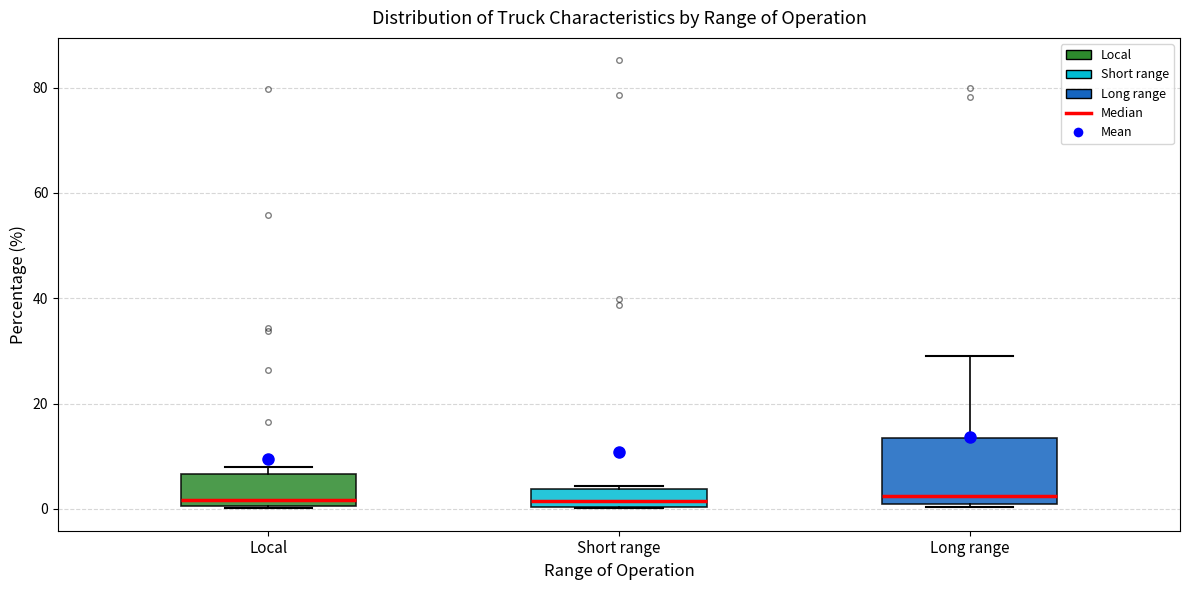

Which box is the tallest, from its lower edge to its upper edge?

Long range